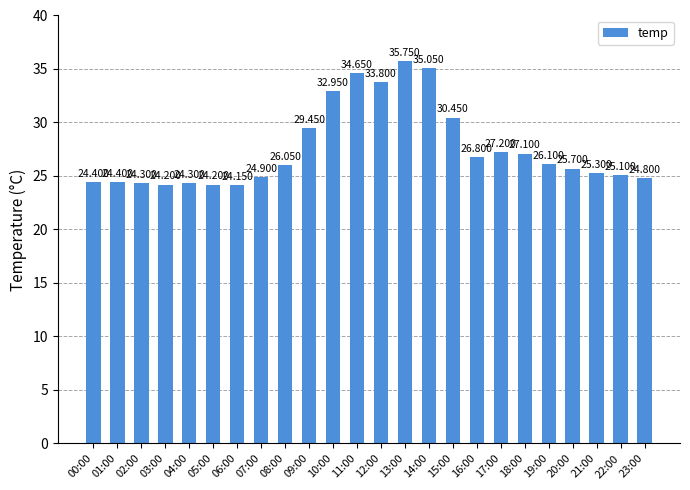

What position from the left is 00:00?

1